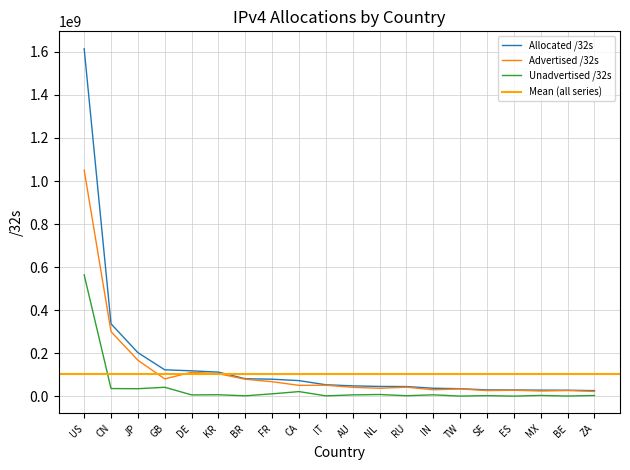

True or false: Advertised /32s and Unadvertised /32s cross at least once.

False